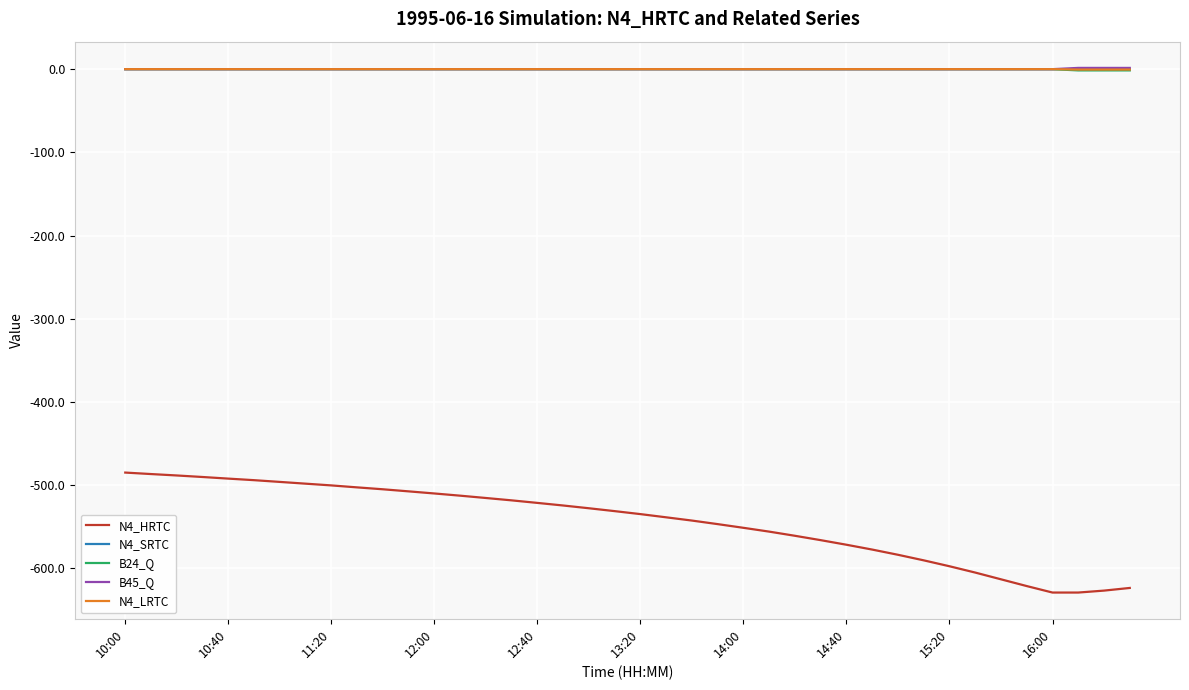

True or false: B45_Q and N4_HRTC intersect in this chart.

False